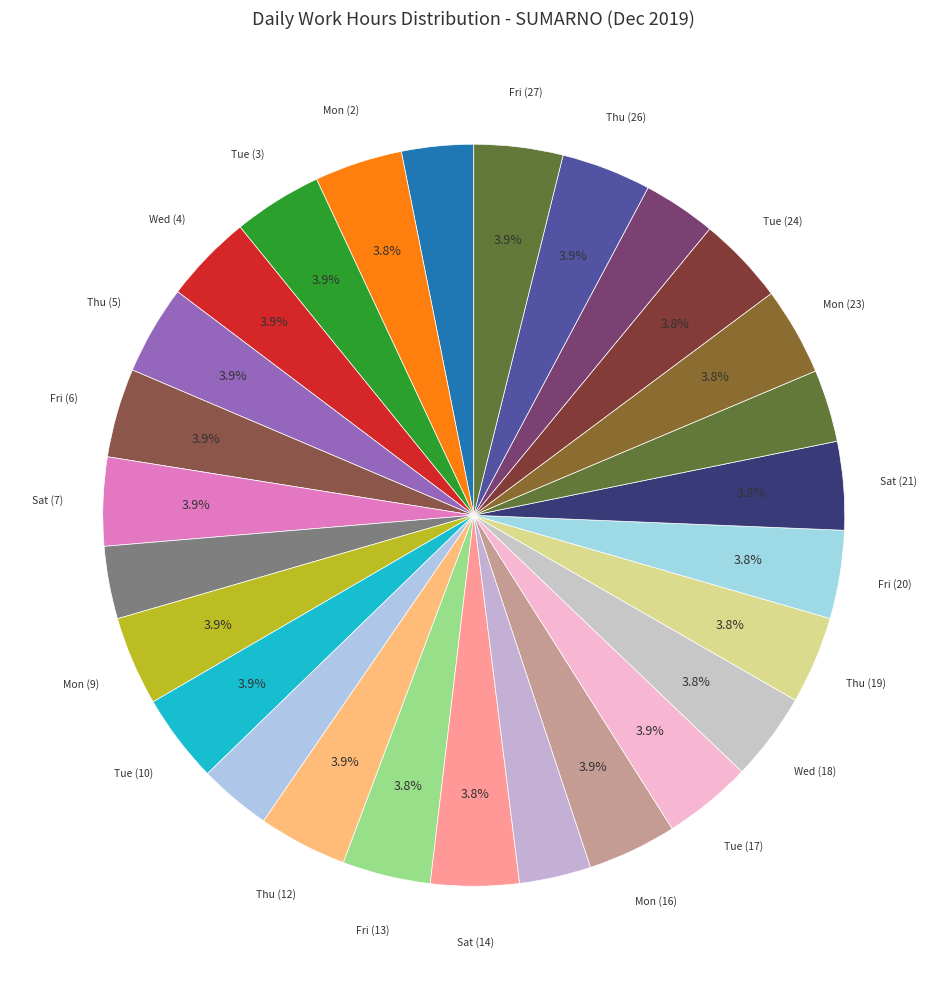

Count the number of slices in the pie.

27